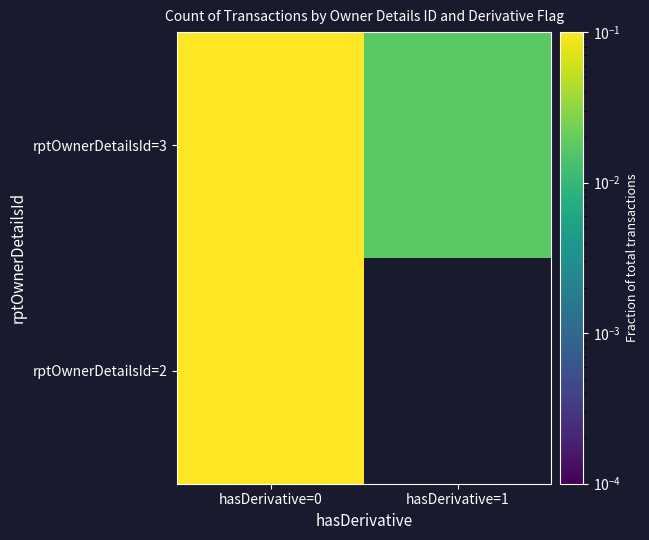

Is the value of rptOwnerDetailsId=2 at hasDerivative=0 greater than the value of rptOwnerDetailsId=3 at hasDerivative=0?

No